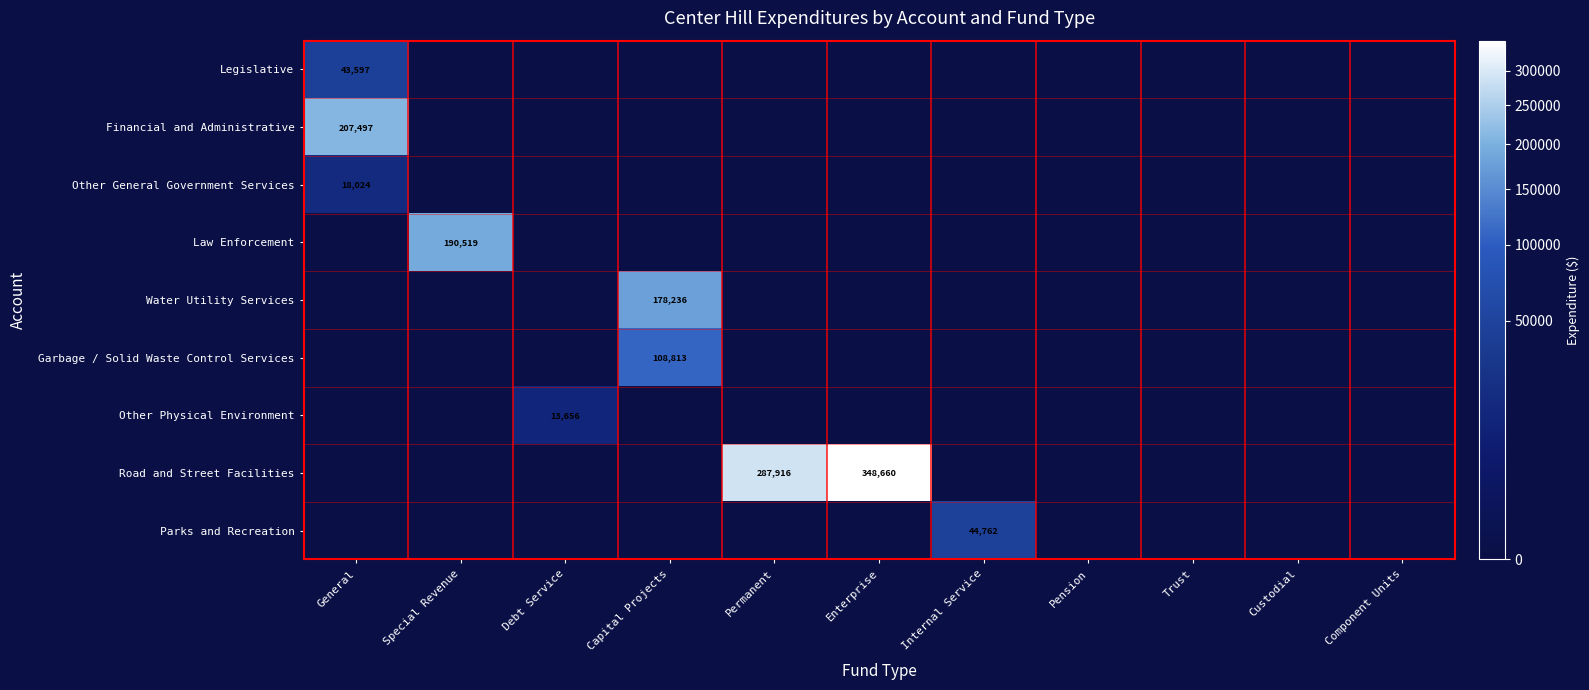

How many categories are shown in the chart?

11